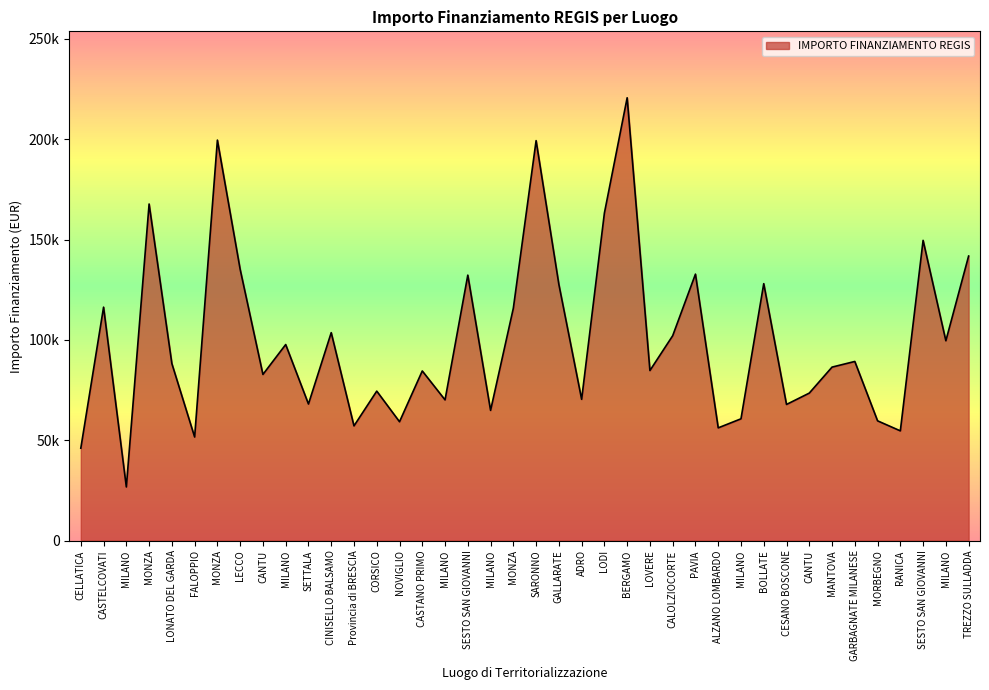

Does the chart display data point markers on the line(s)?

No